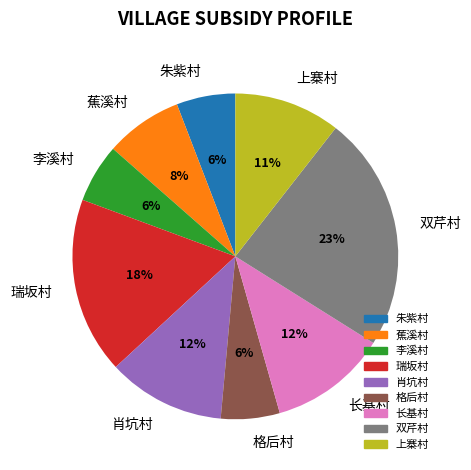

True or false: 朱紫村 accounts for 1% of the total.

False